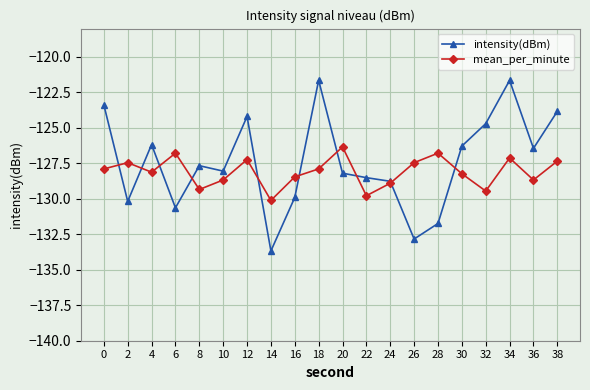

Which label corresponds to the smallest value in the chart?

14